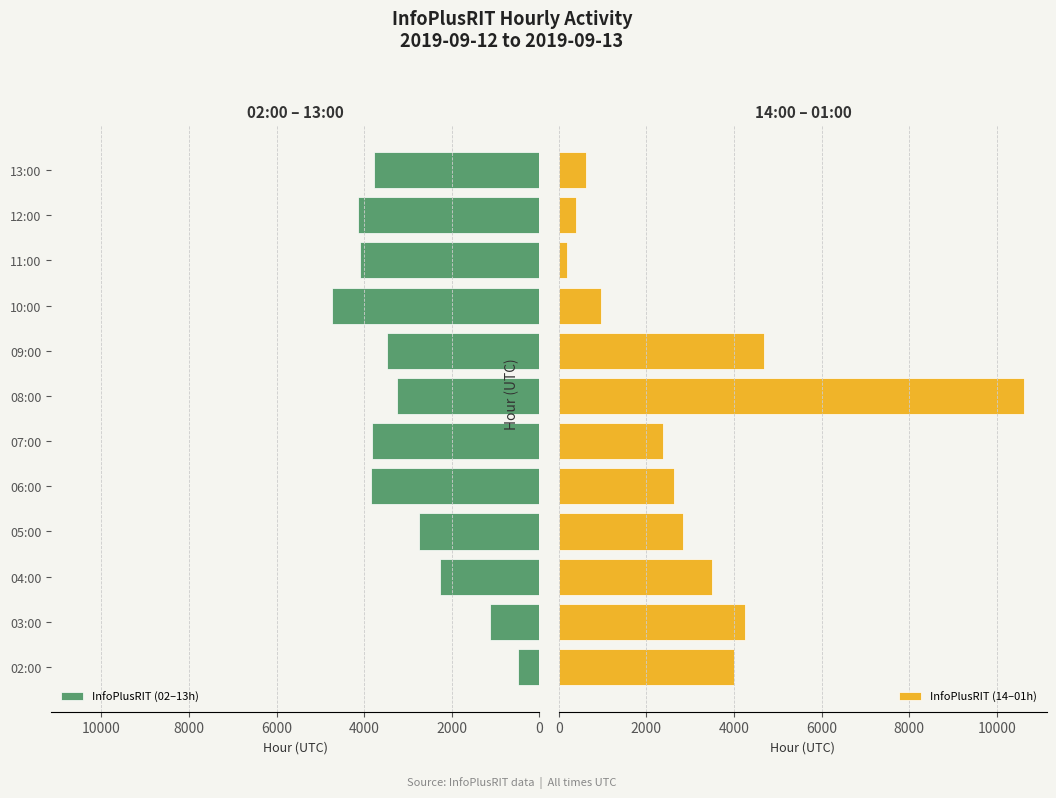

How many values in the InfoPlusRIT (14–01h) series are below 2825?

6